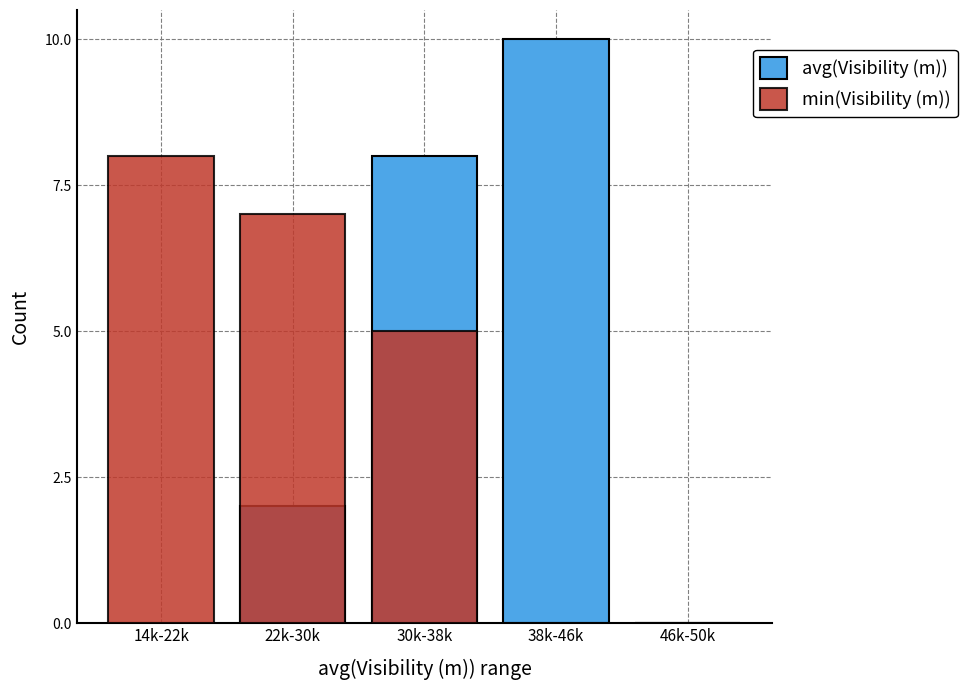

Which category has the lowest value in the avg(Visibility (m)) series?

14k-22k